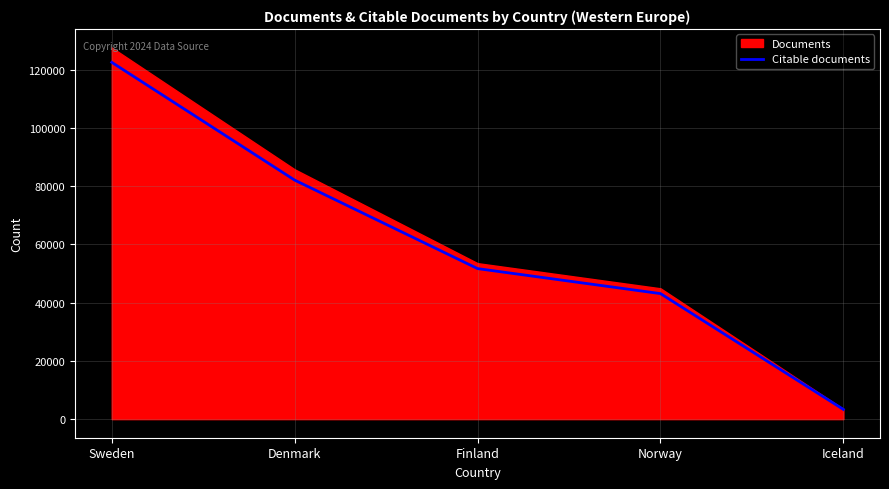

How many lines are shown in the chart?

1